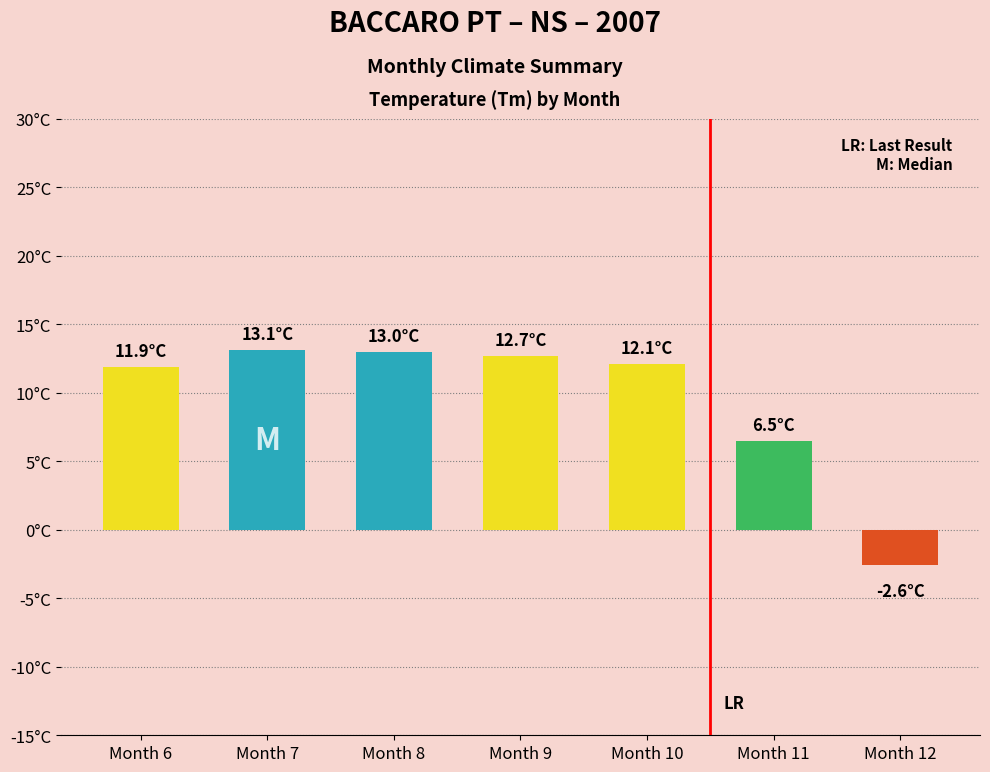

Is it true that the value at Month 11 is 10.8?

False